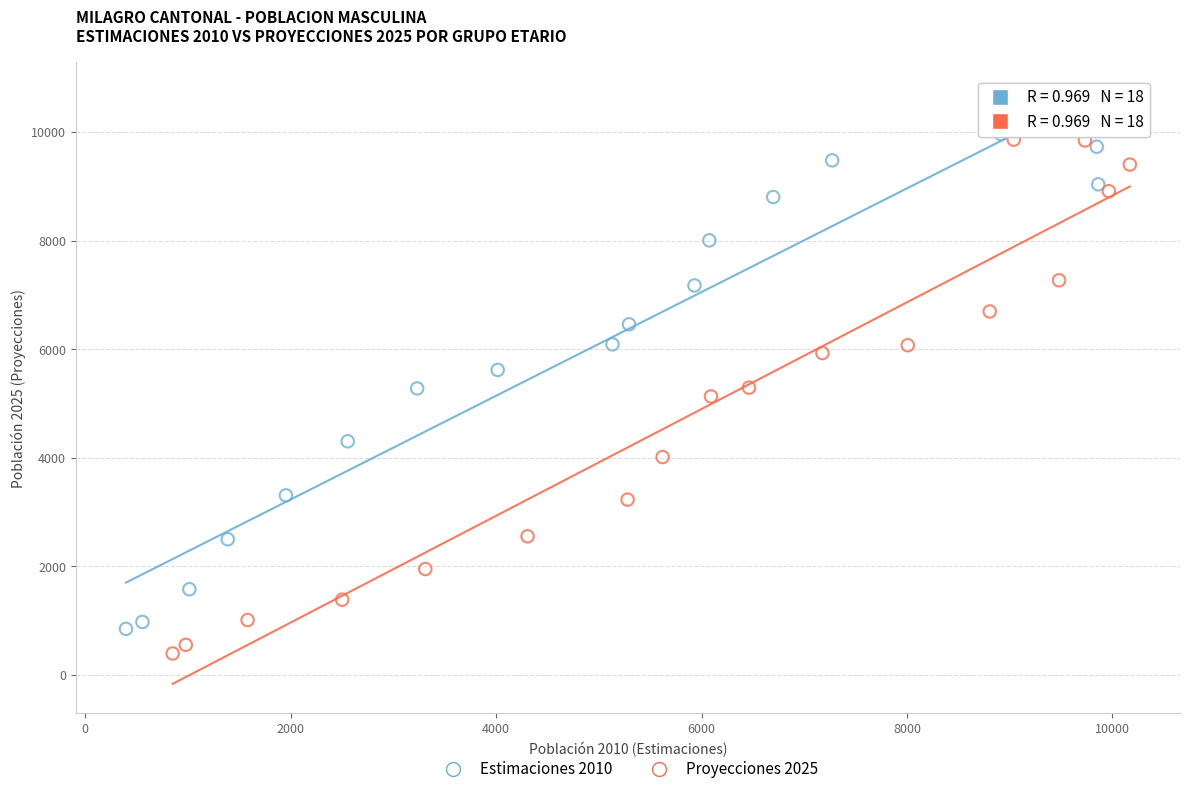

What are all the series names shown in the legend?

Estimaciones 2010, Proyecciones 2025